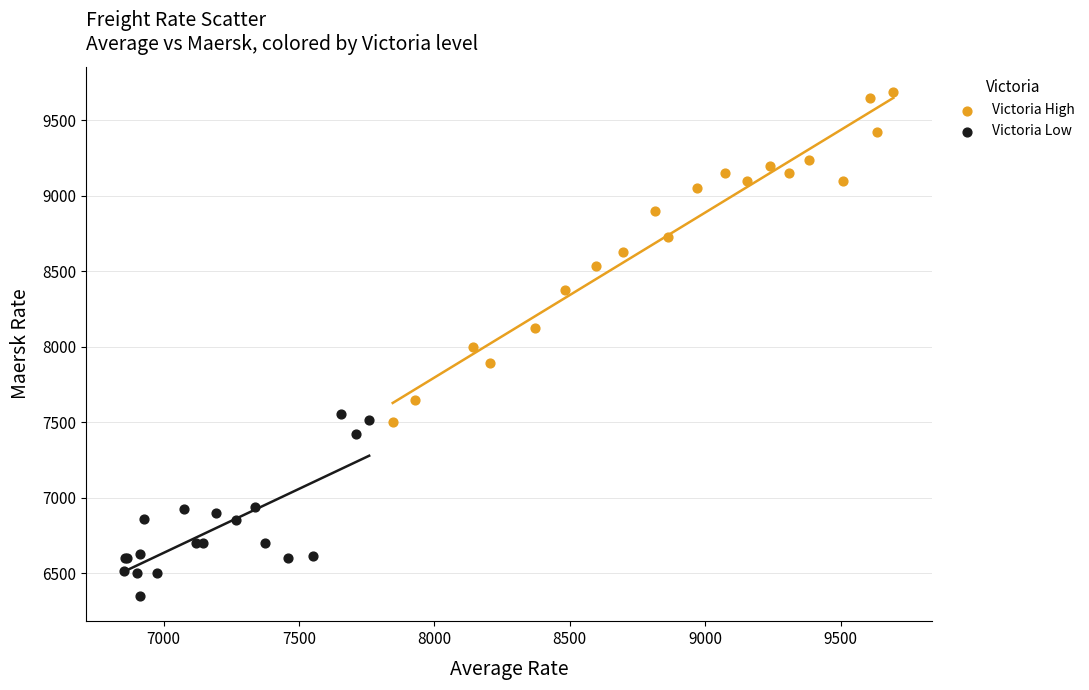

Which series contains the highest Y value?

Victoria High